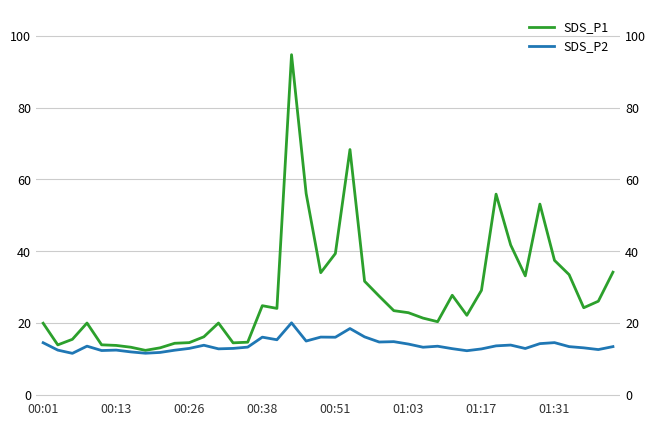

What is the difference between the highest and lowest values at 9?

1.9